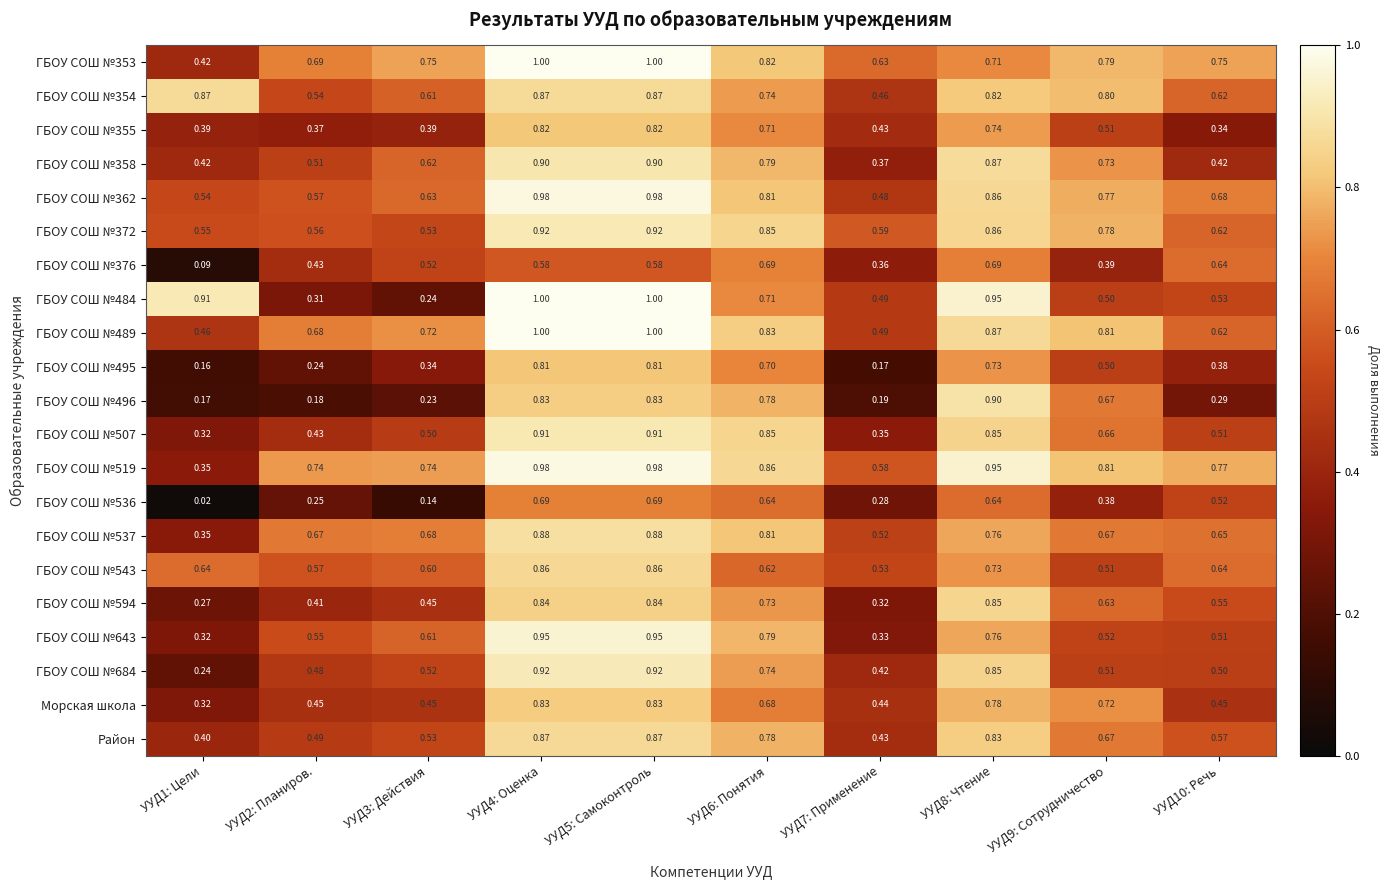

Is the value of ГБОУ СОШ №643 at УУД2: Планиров. greater than the value of ГБОУ СОШ №353 at УУД8: Чтение?

No